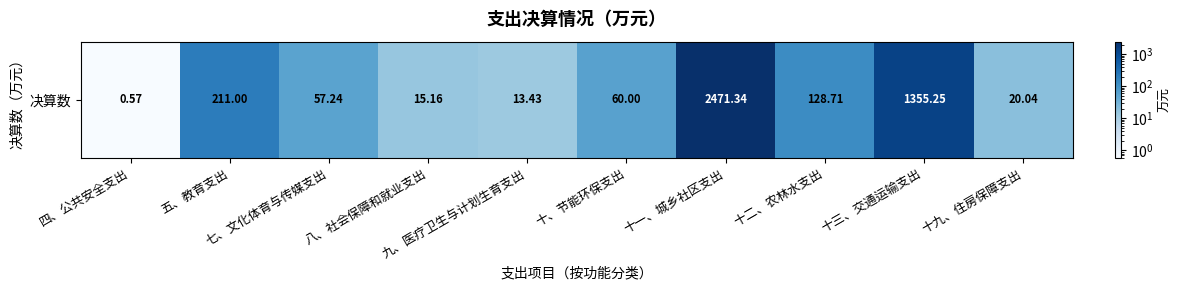

What is the average value?

433.3